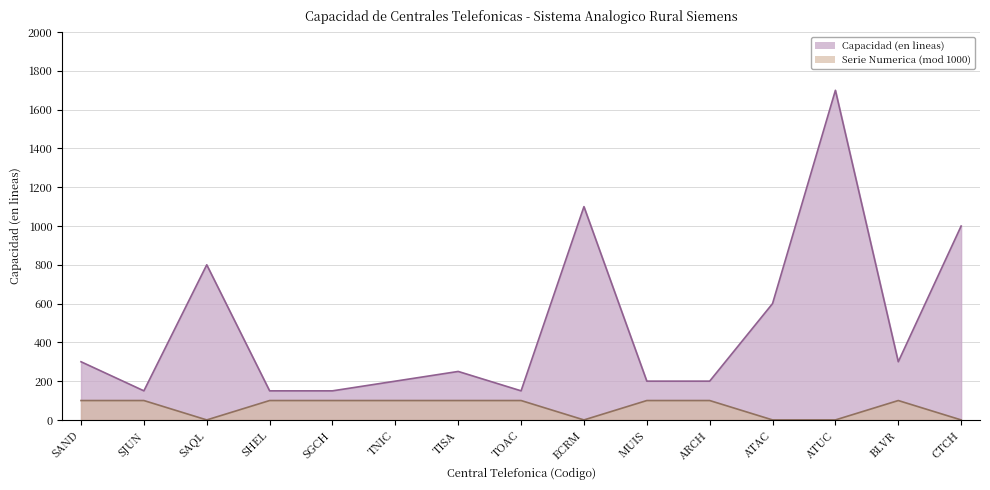

How many points are higher than both their immediate neighbors (excluding endpoints)?

4